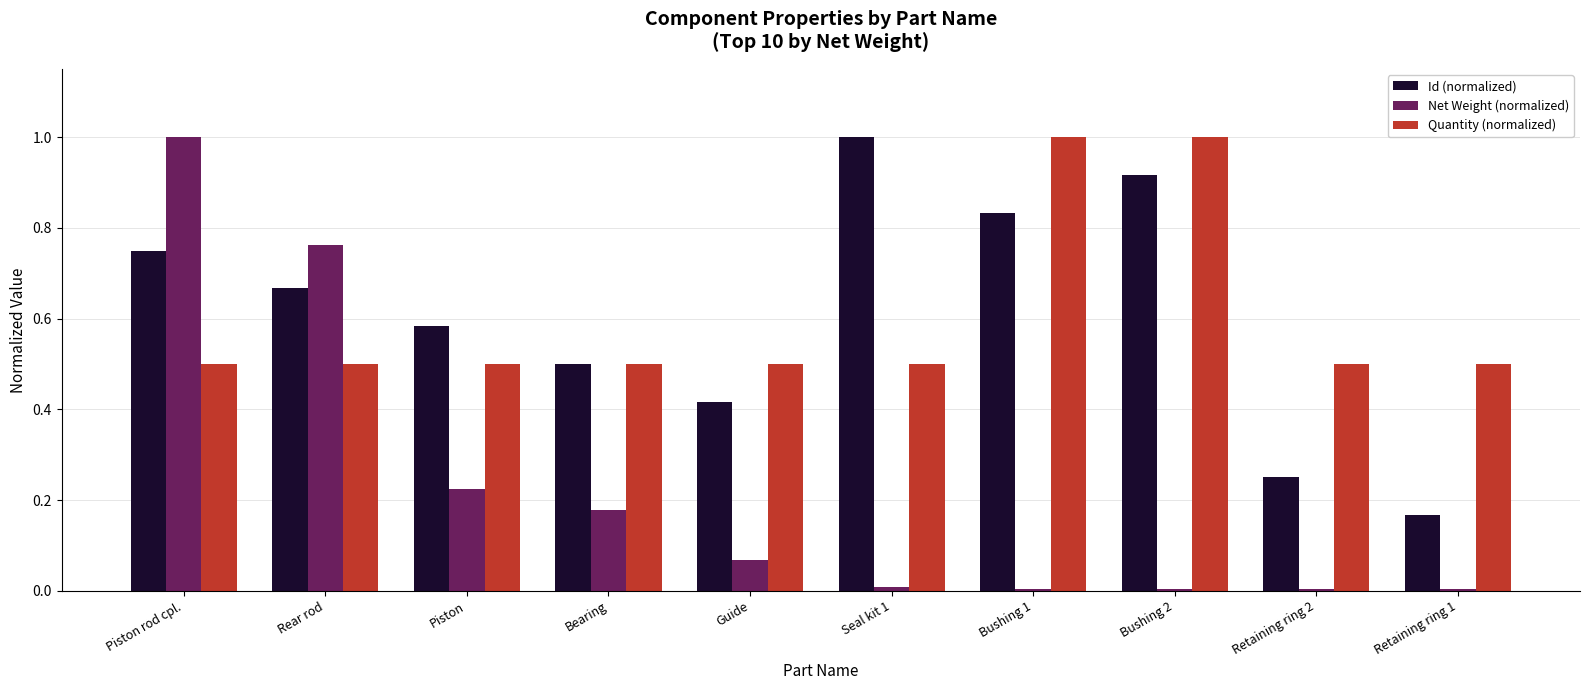

Is the value of Quantity (normalized) at Piston greater than the value of Net Weight (normalized) at Piston rod cpl.?

No